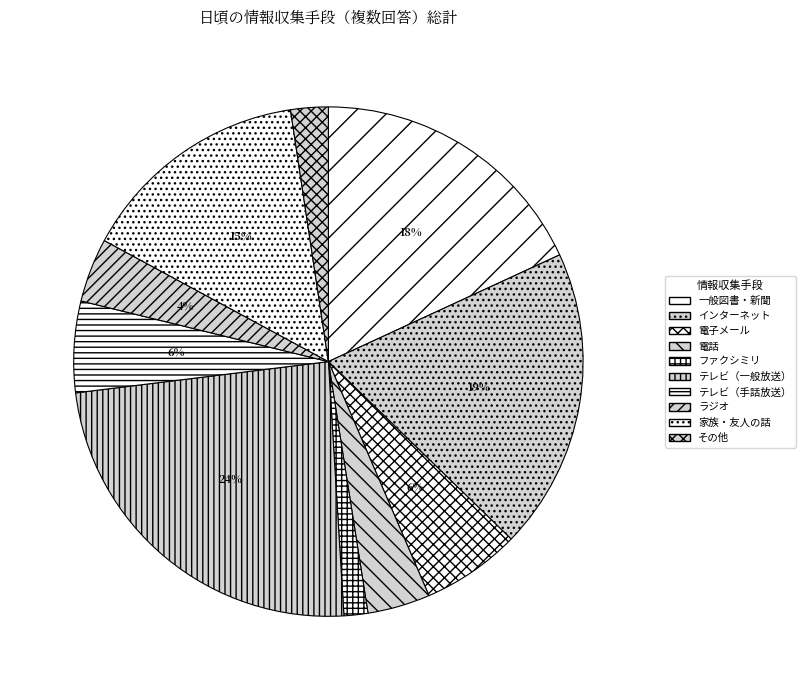

How many slices are in this pie chart?

10